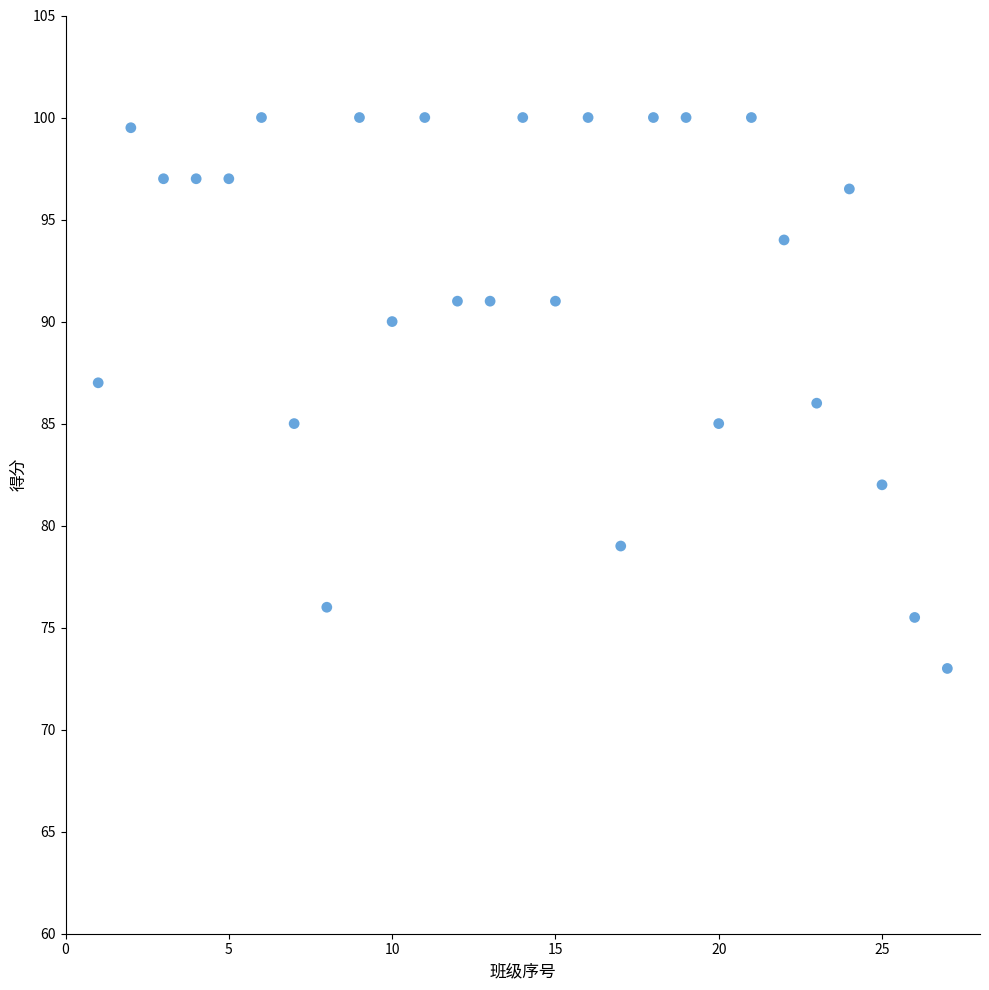

What is the range of Y values (max minus min)?

27.0